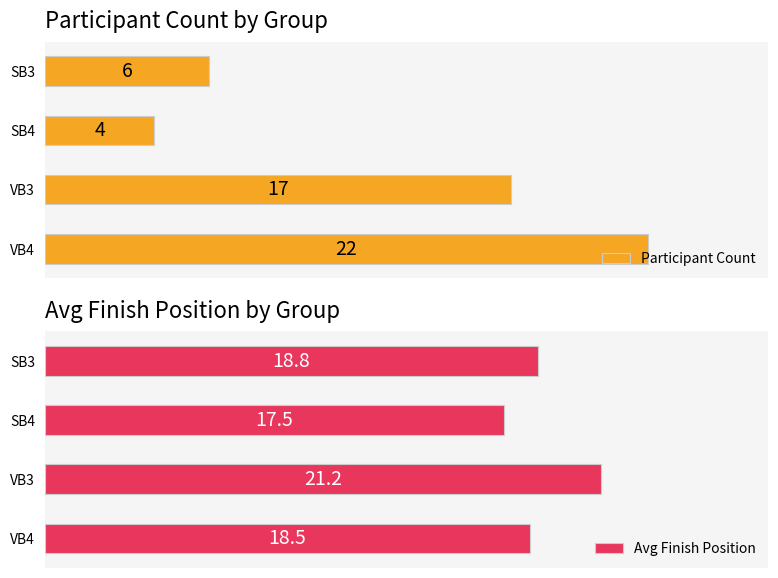

List the labels in order of Participant Count value, smallest first.

SB4, SB3, VB3, VB4